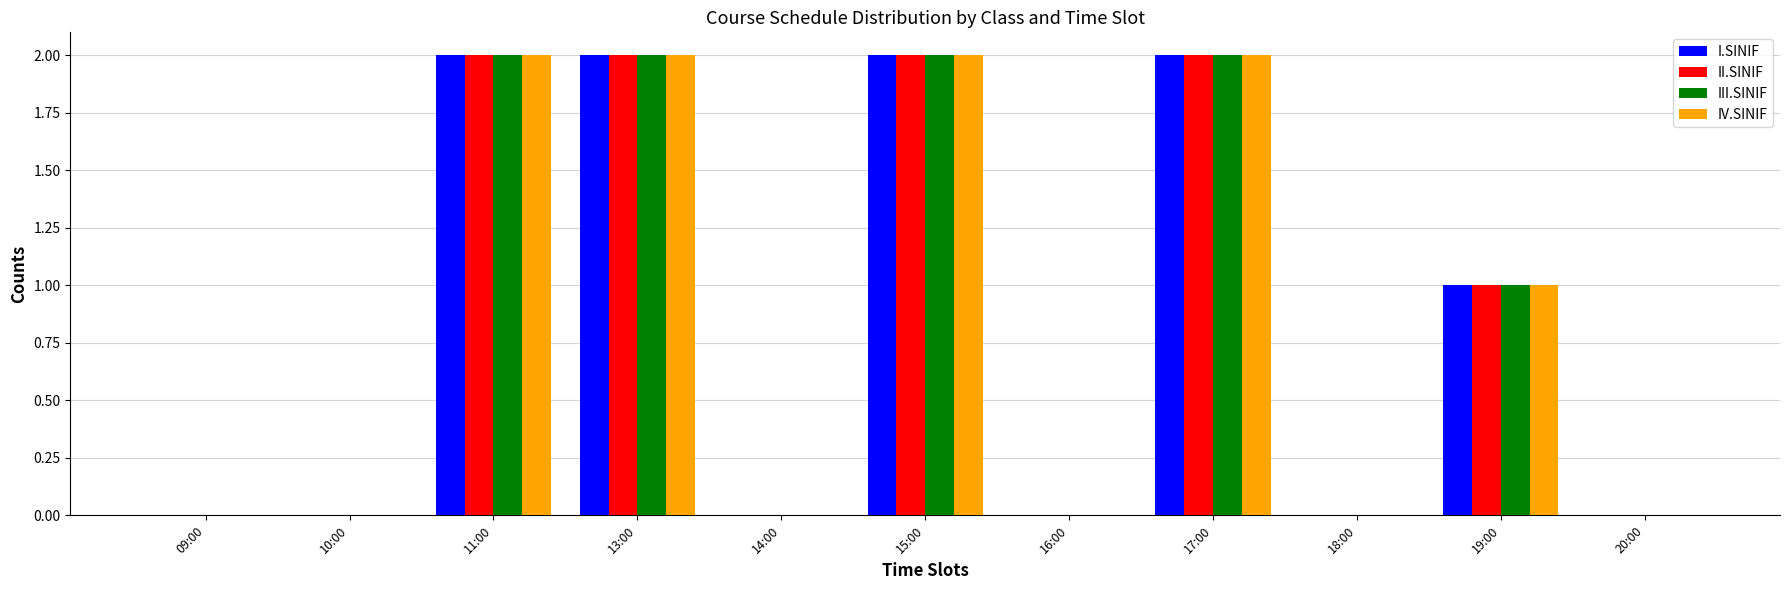

Is it true that I.SINIF equals 0 at 10:00?

True